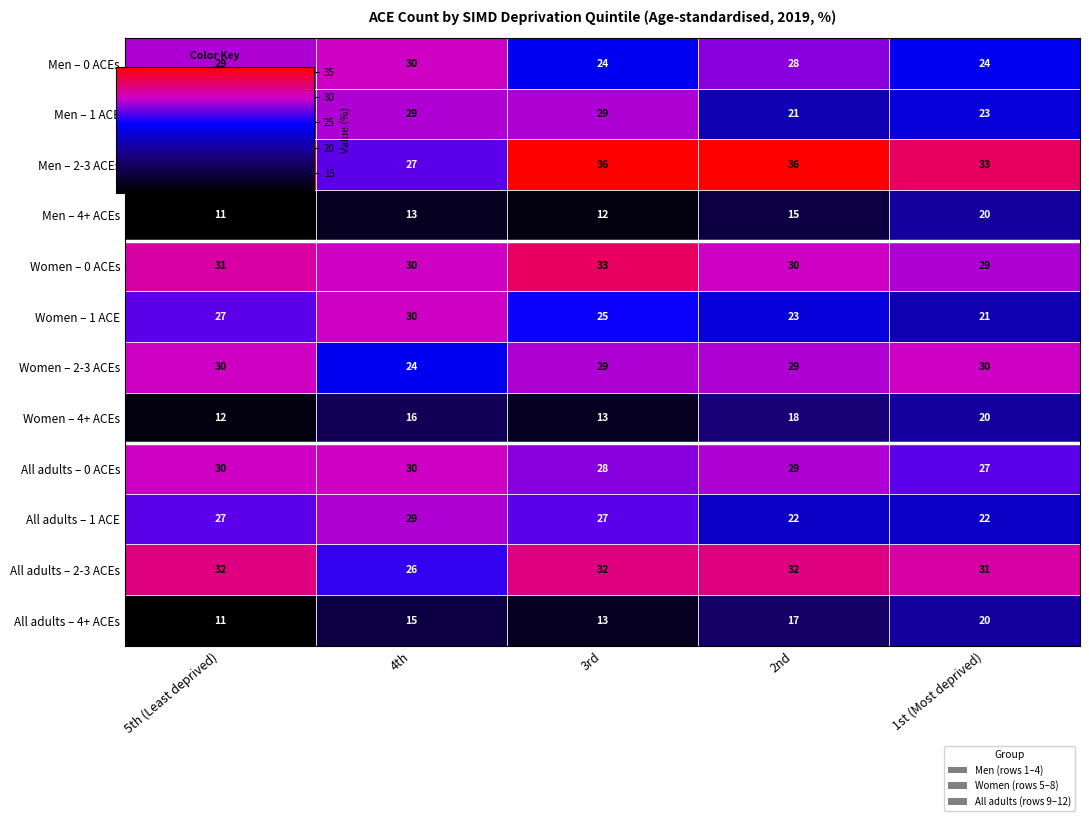

What is the difference between the highest and lowest values at 3rd?

24